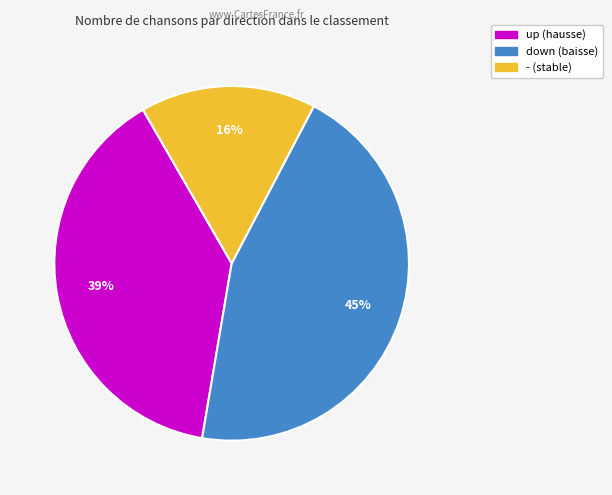

To the nearest percent, what is the difference between the largest and smallest slice percentages?

29%